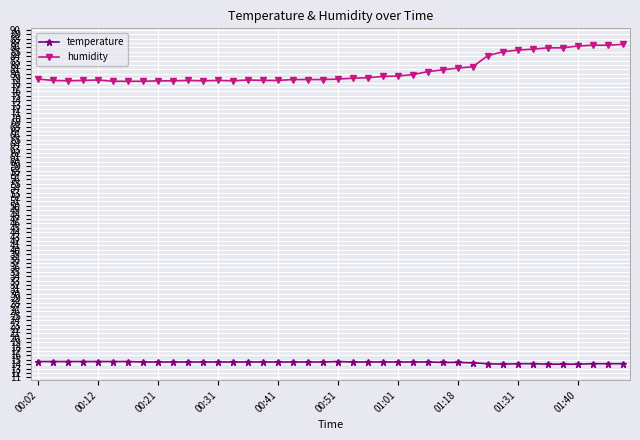

True or false: humidity has more than 1 points higher than both neighbors.

True